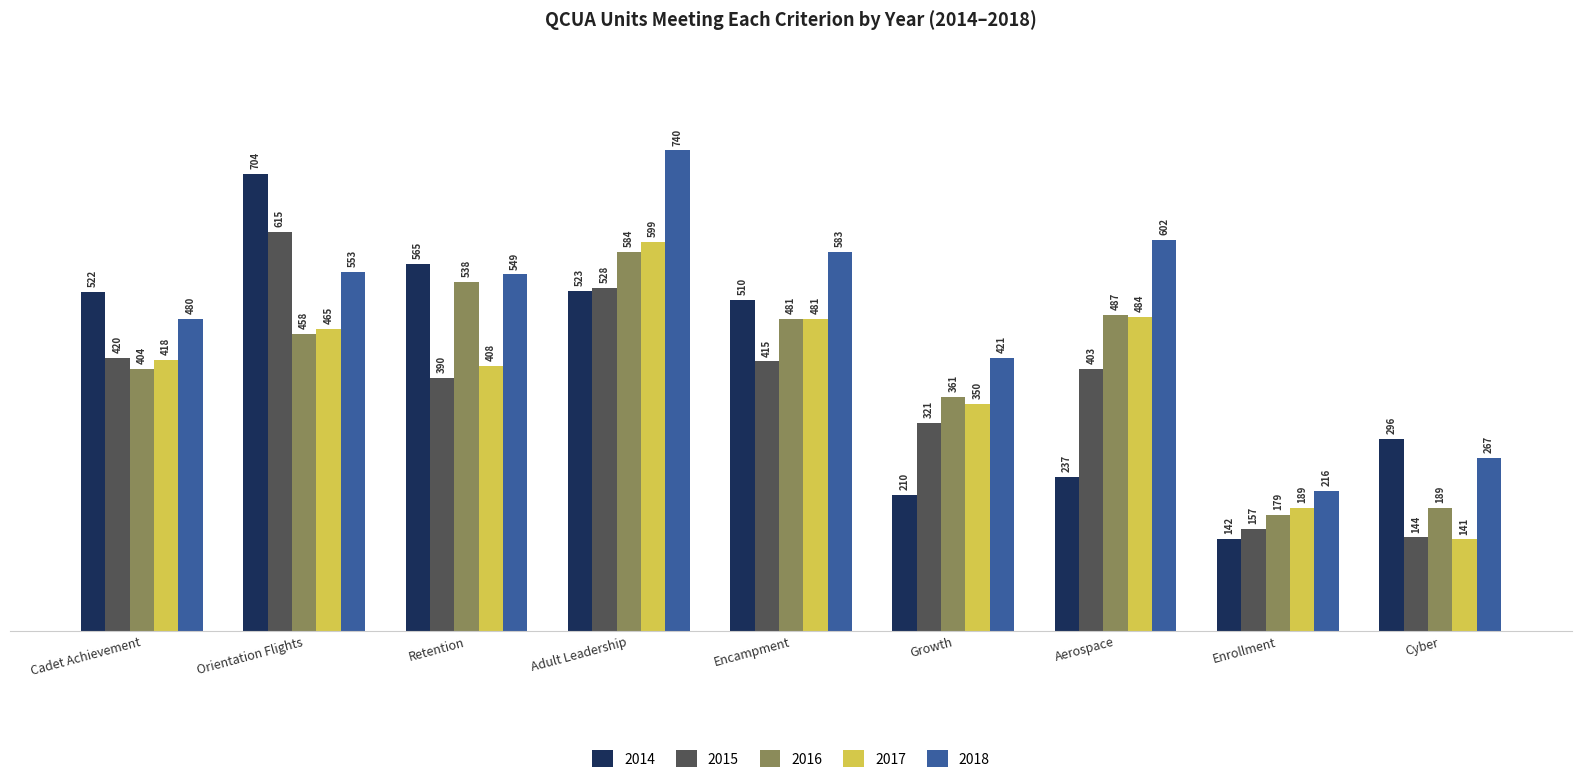

At which category is the sum across all series the highest?

Adult Leadership